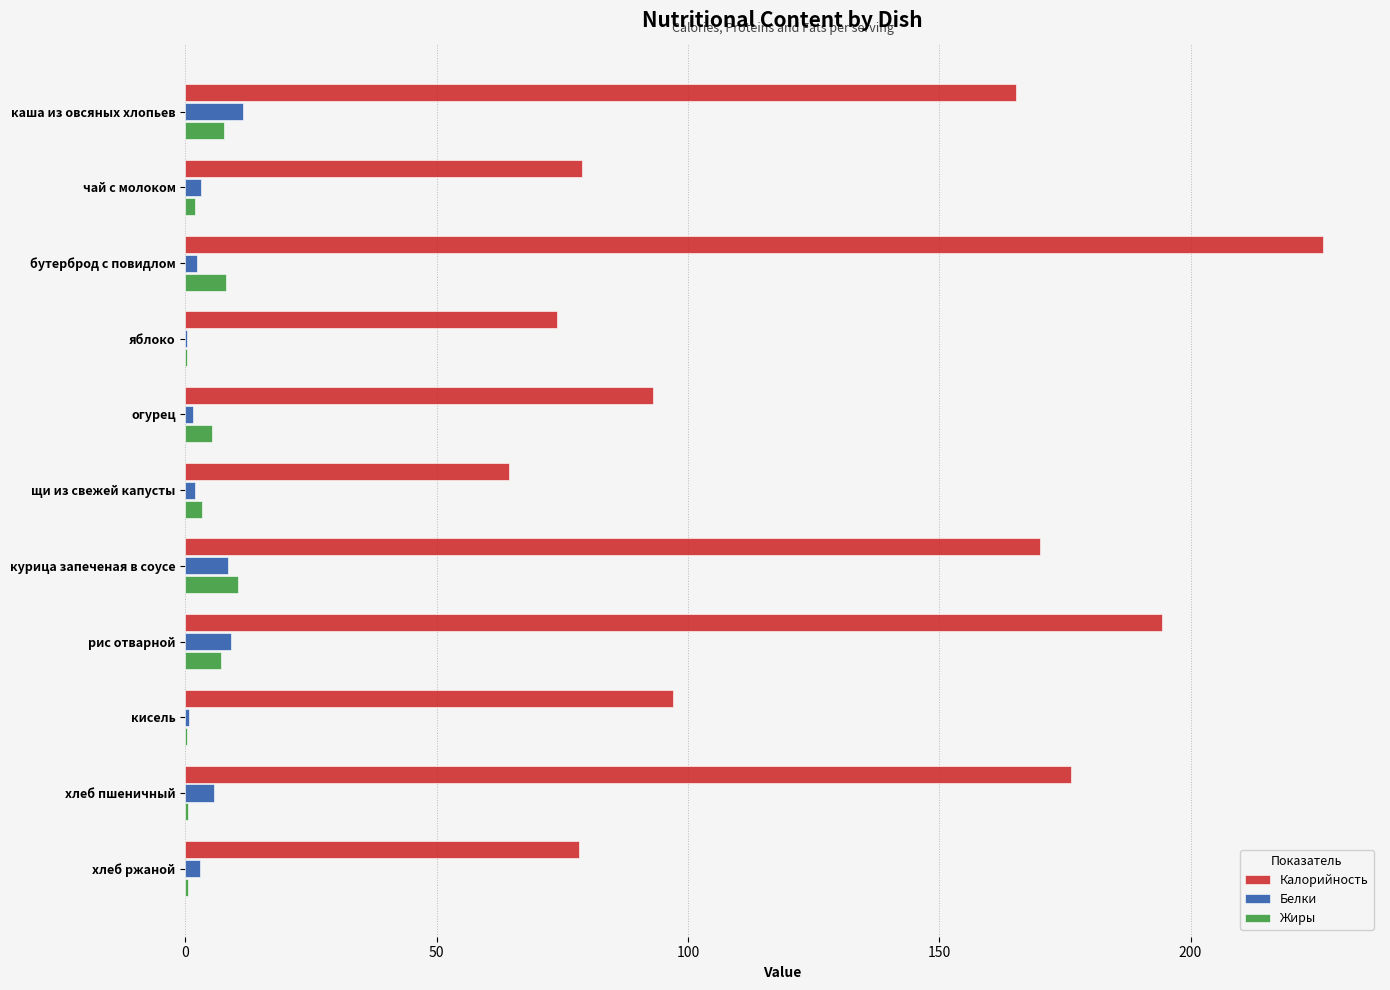

What is the sum of all Белки values?

47.8